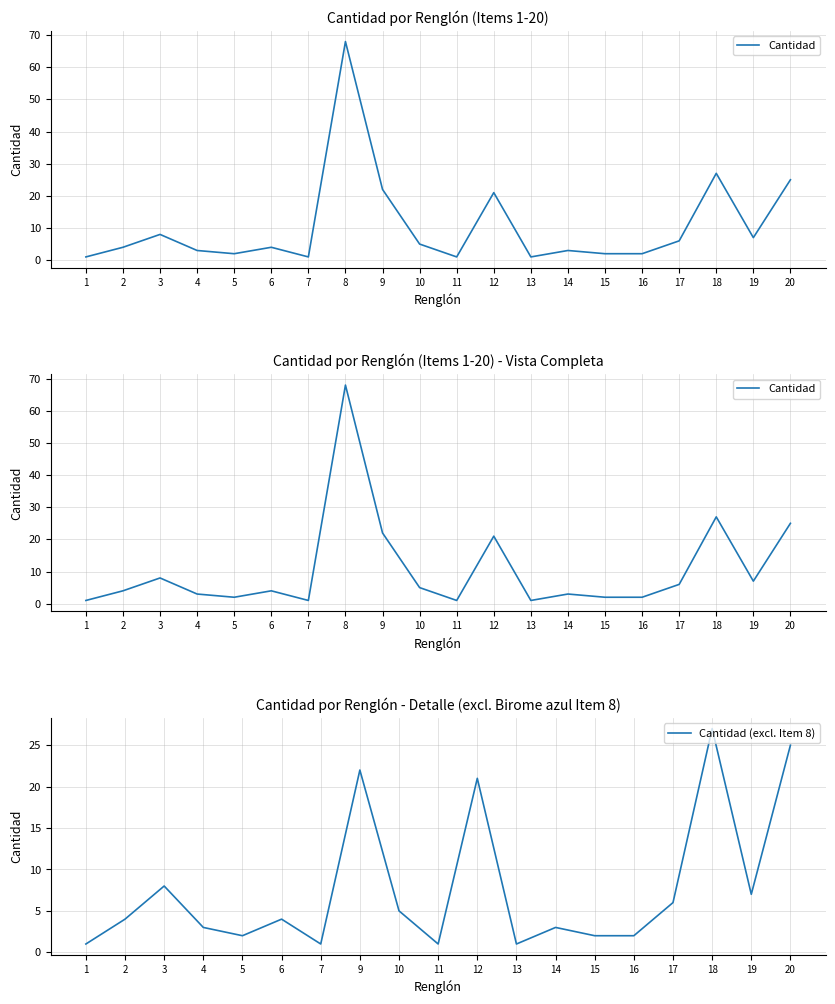

What is the change in value from 6 to 7?

-3